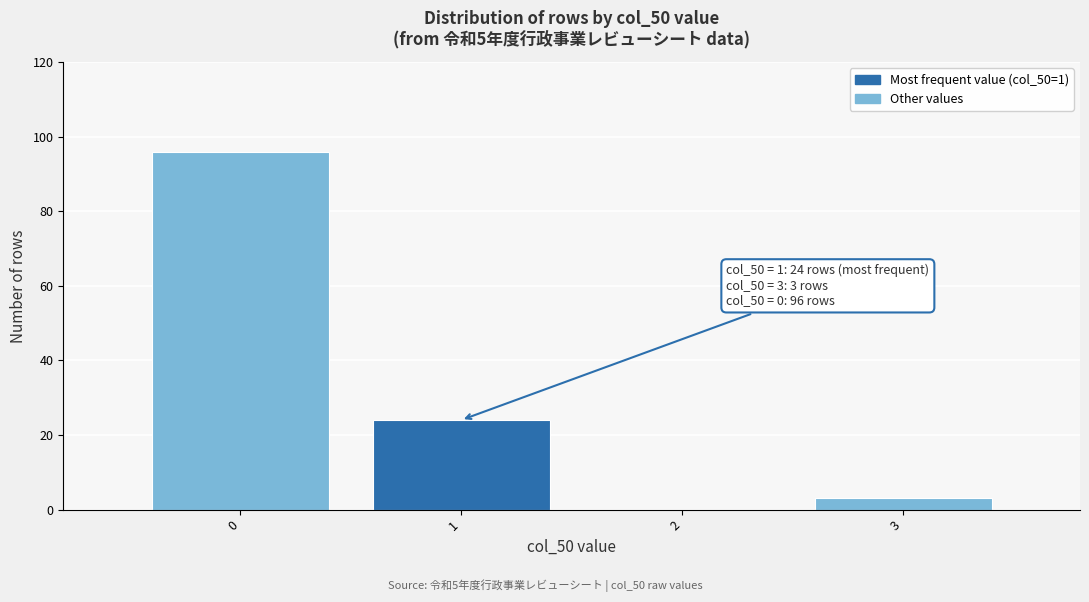

Reading left to right, transcribe all the data shown in this chart.

0=96	1=24	2=0	3=3